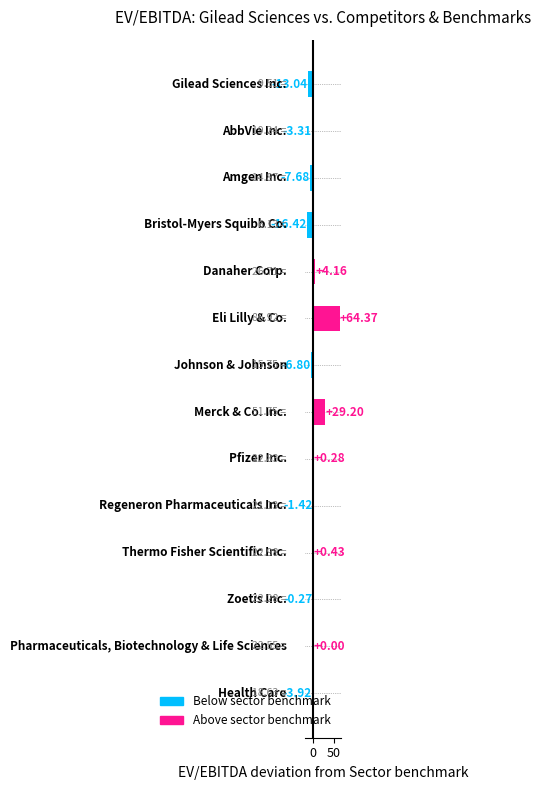

Are the bars grouped side by side (vs. stacked)?

No